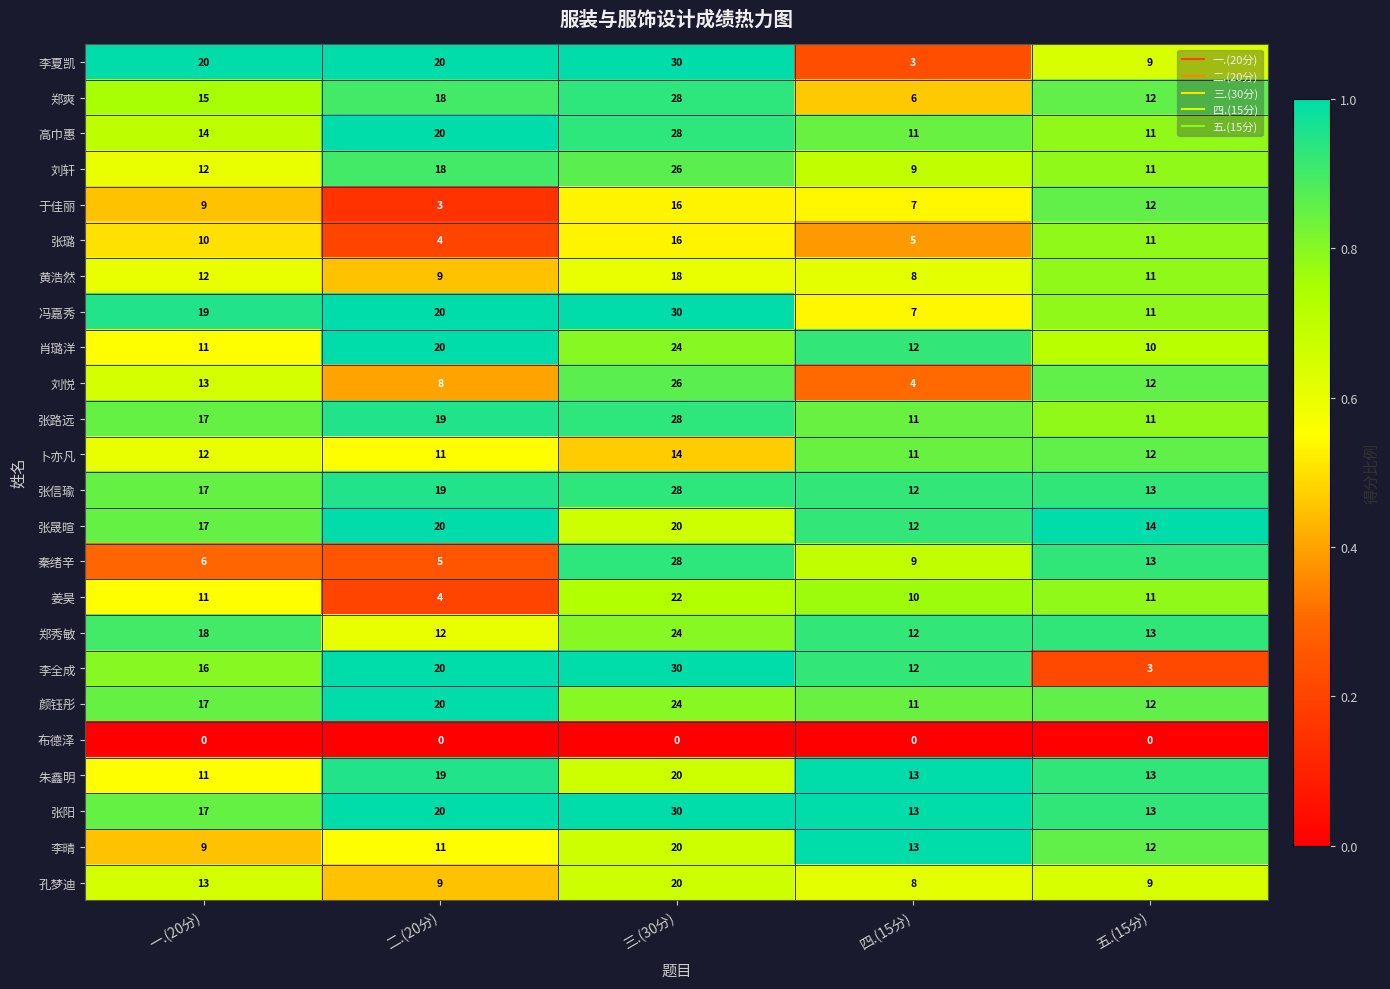

What is the spread (max minus min) of values at 三.(30分)?

30